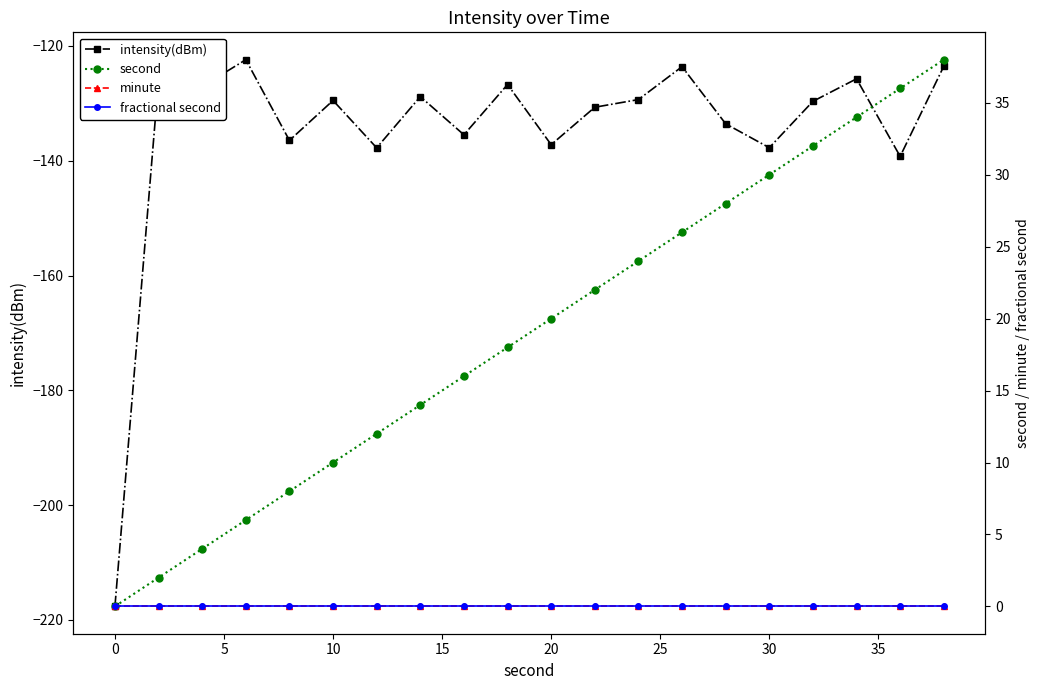

The intensity(dBm) series shows -217.9 at 20. True or false?

False